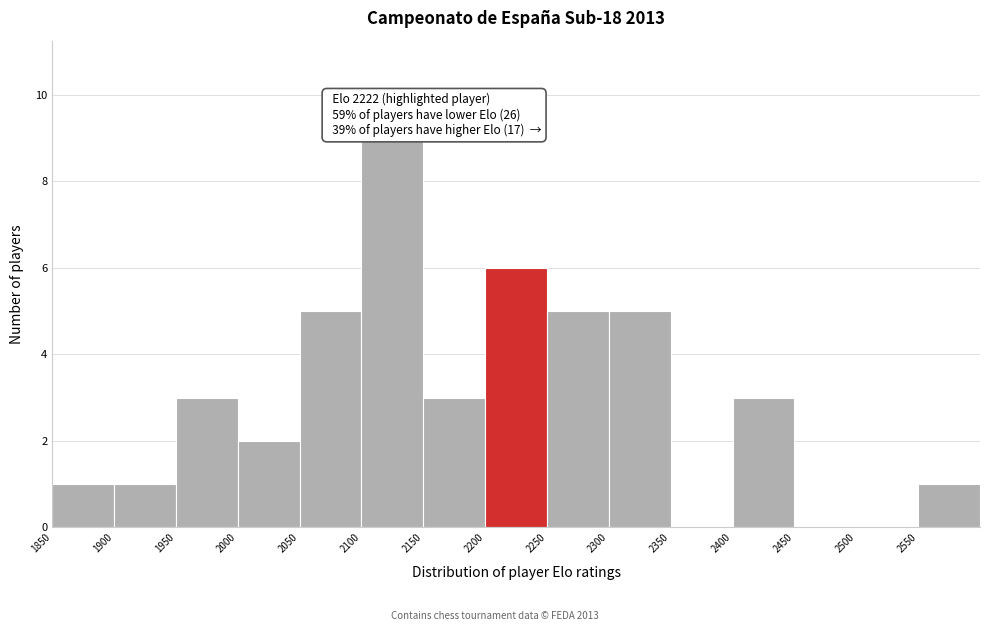

Which range on the x-axis has the tallest bar?

2100 to 2150